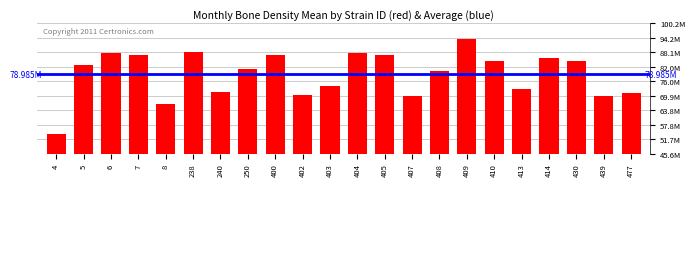

Which has a higher value, 413 or 400?

400